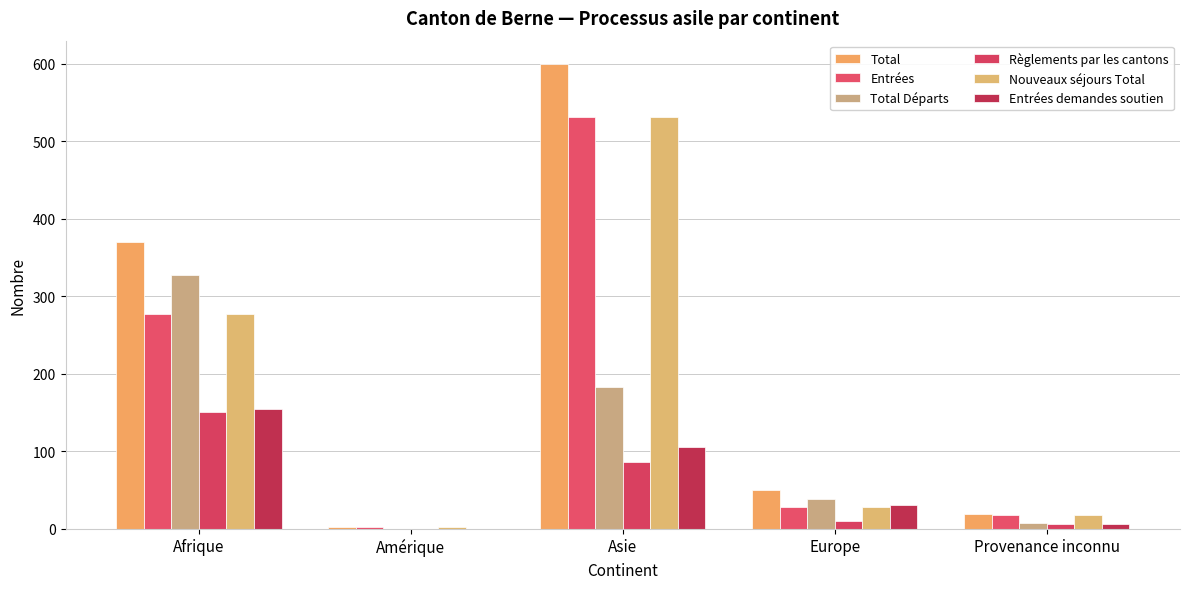

The Règlements par les cantons series shows -104 at Amérique. True or false?

False